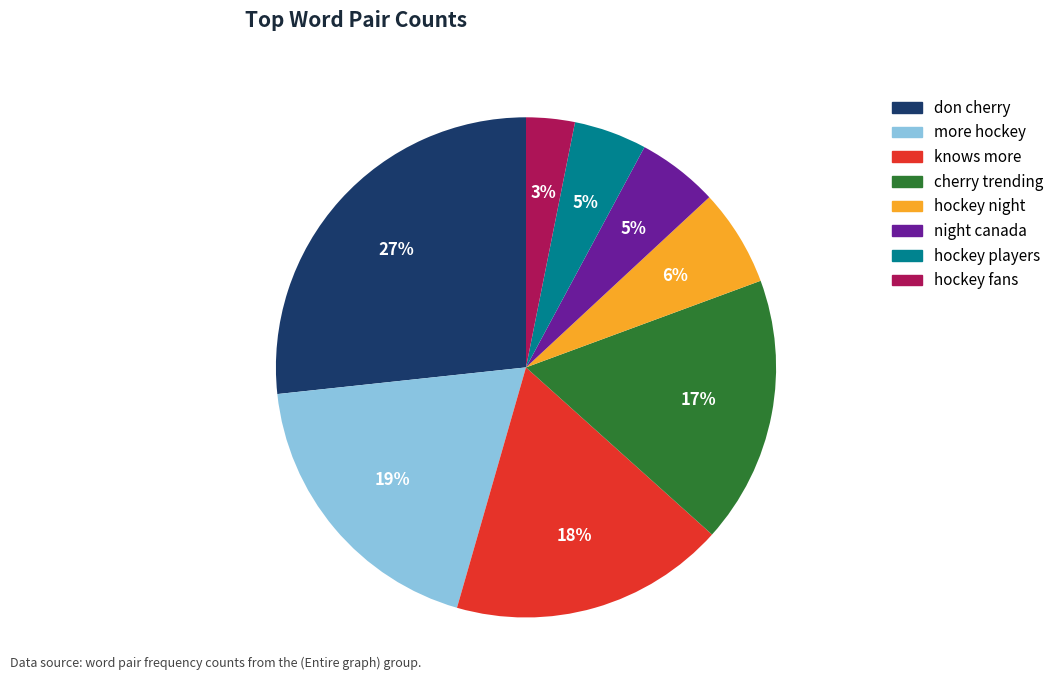

Is there a majority slice in this chart?

No